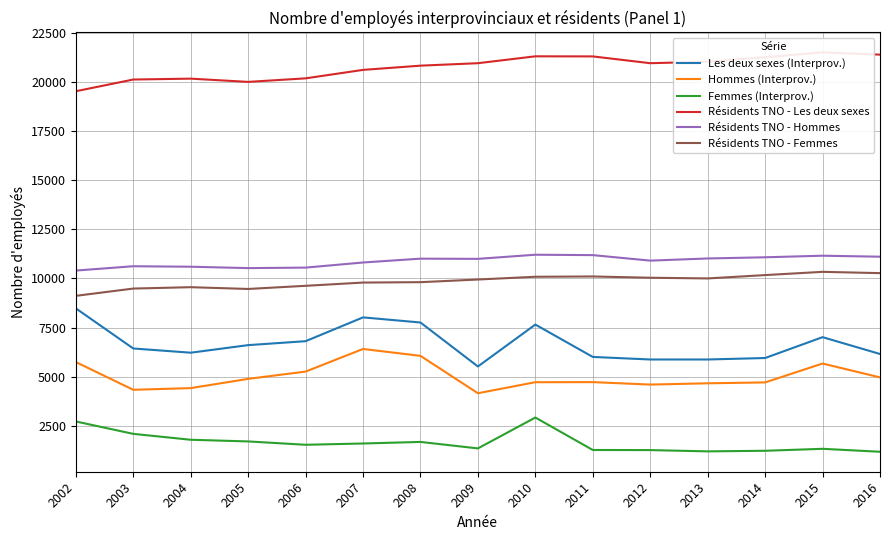

True or false: Résidents TNO - Les deux sexes and Les deux sexes (Interprov.) intersect in this chart.

False